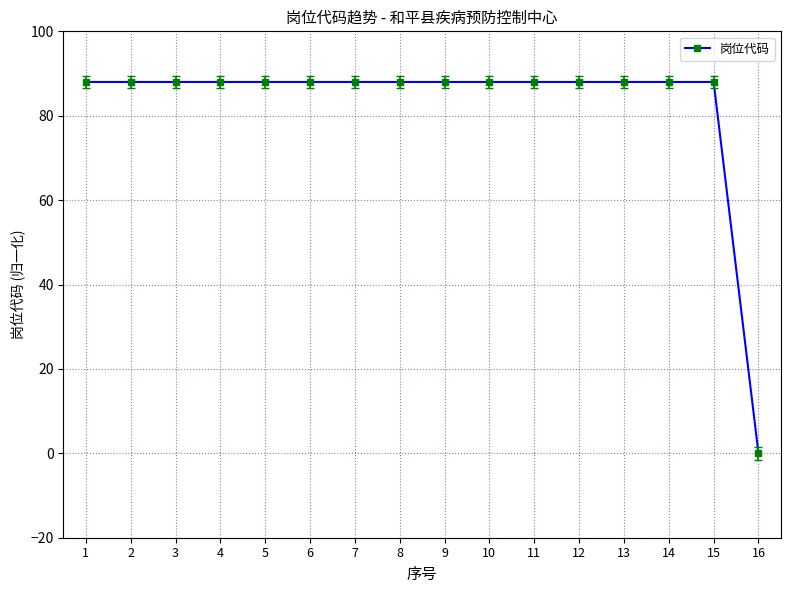

Approximately how many times larger is the value at 3 compared to 14?

1.0